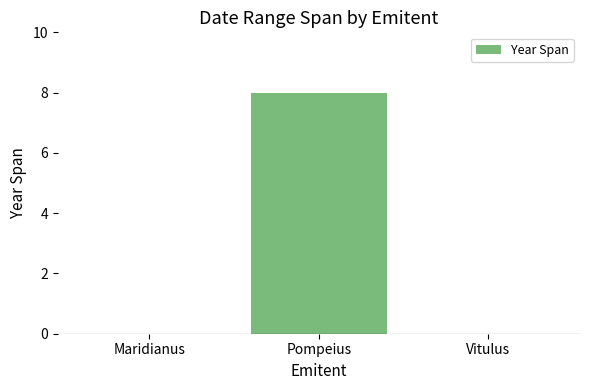

What is the sum of all values?

8